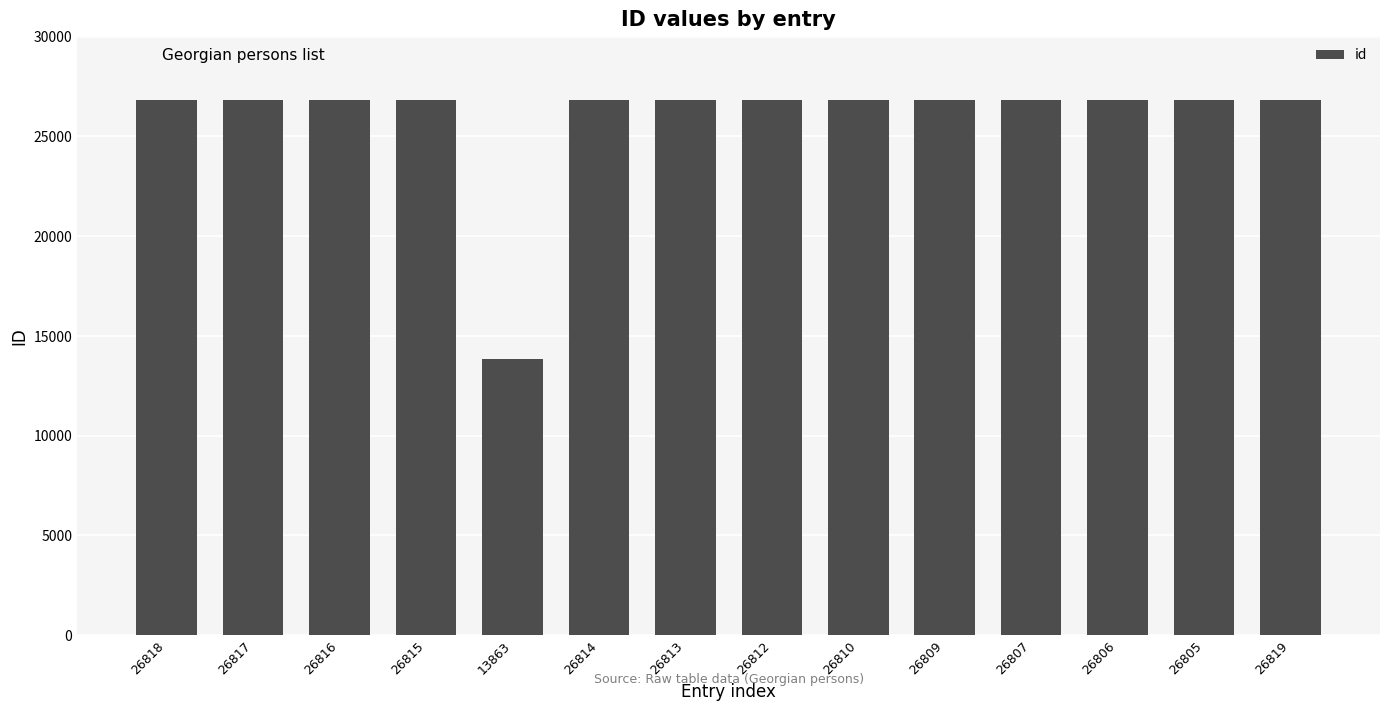

Which label corresponds to the smallest value in the chart?

13863